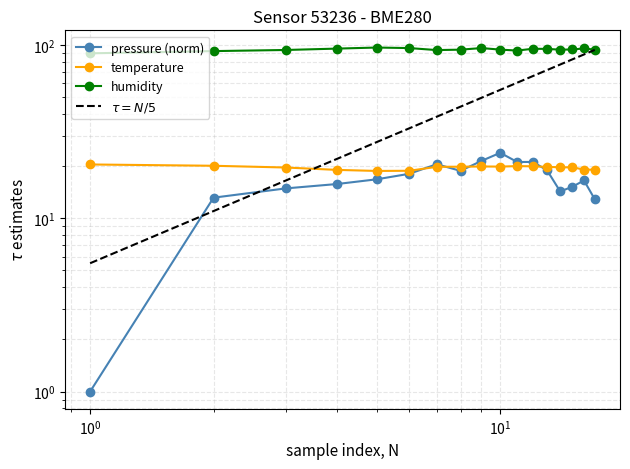

How many data points does each series have?

17